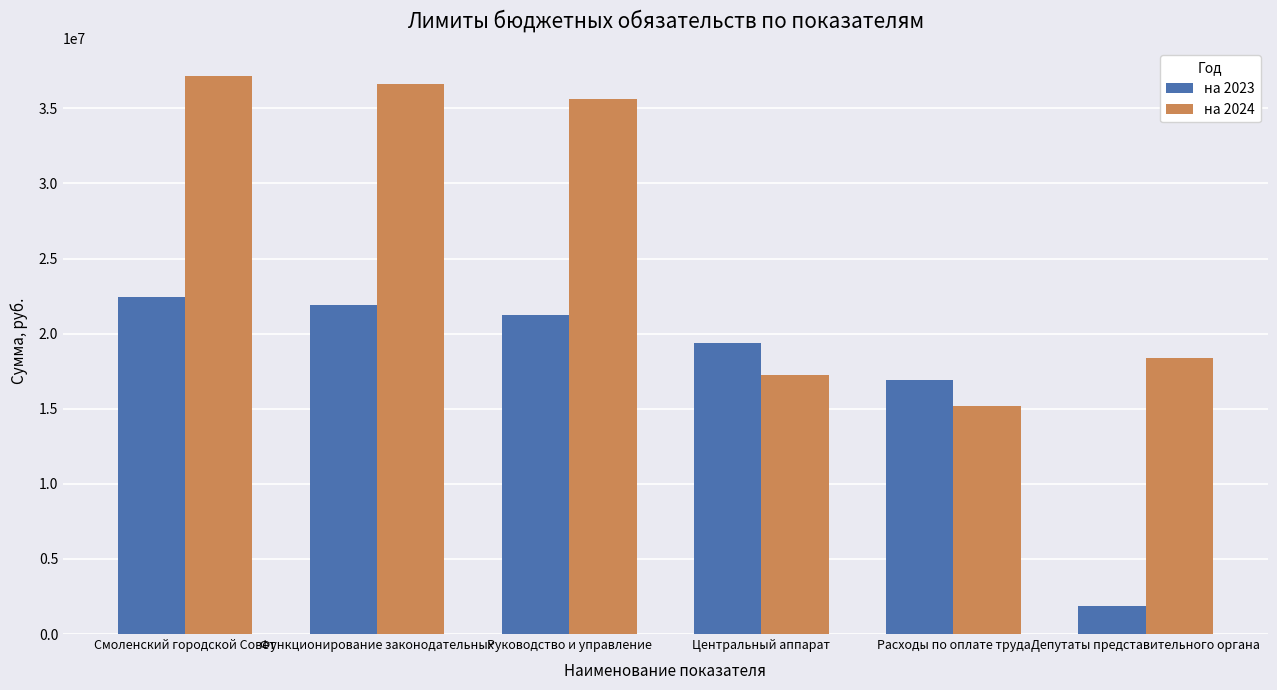

Which series has the largest total across all categories?

на 2024